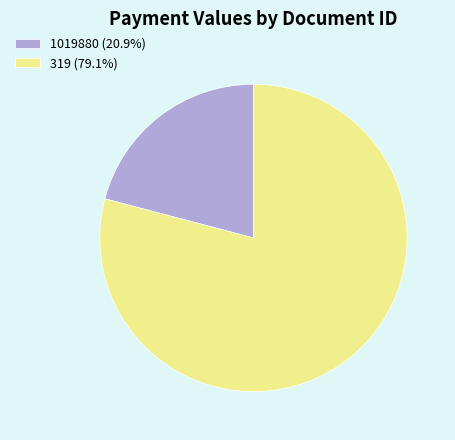

Approximately how many times larger is the value at 319 (79.1%) compared to 1019880 (20.9%)?

3.8